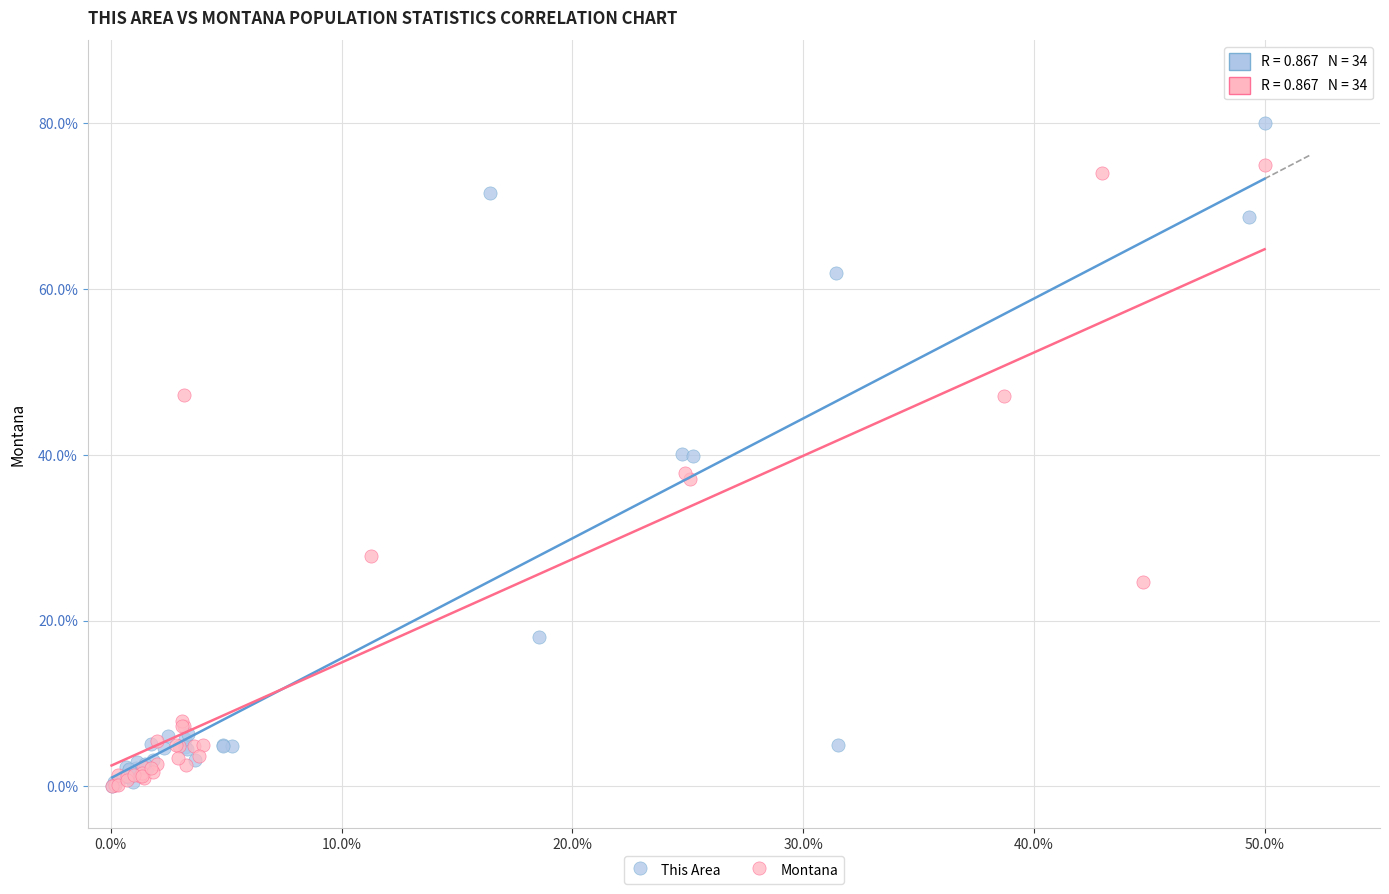

What are all the series names shown in the legend?

This Area, Montana